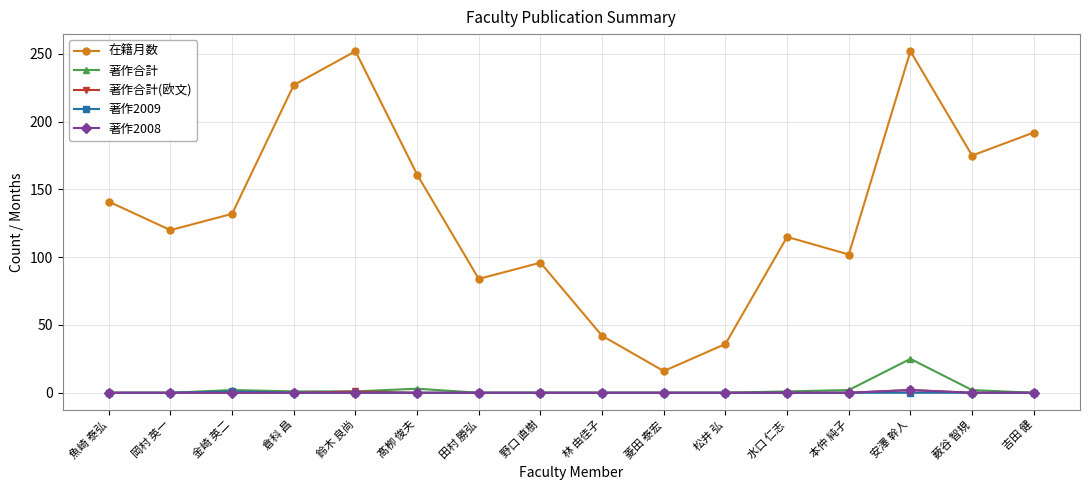

How many 著作2009 values are between 0 and 1?

16